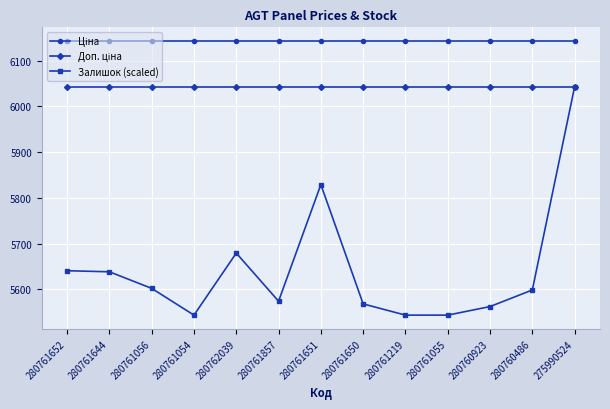

What is the difference between the highest and lowest values at 280762039?

464.2